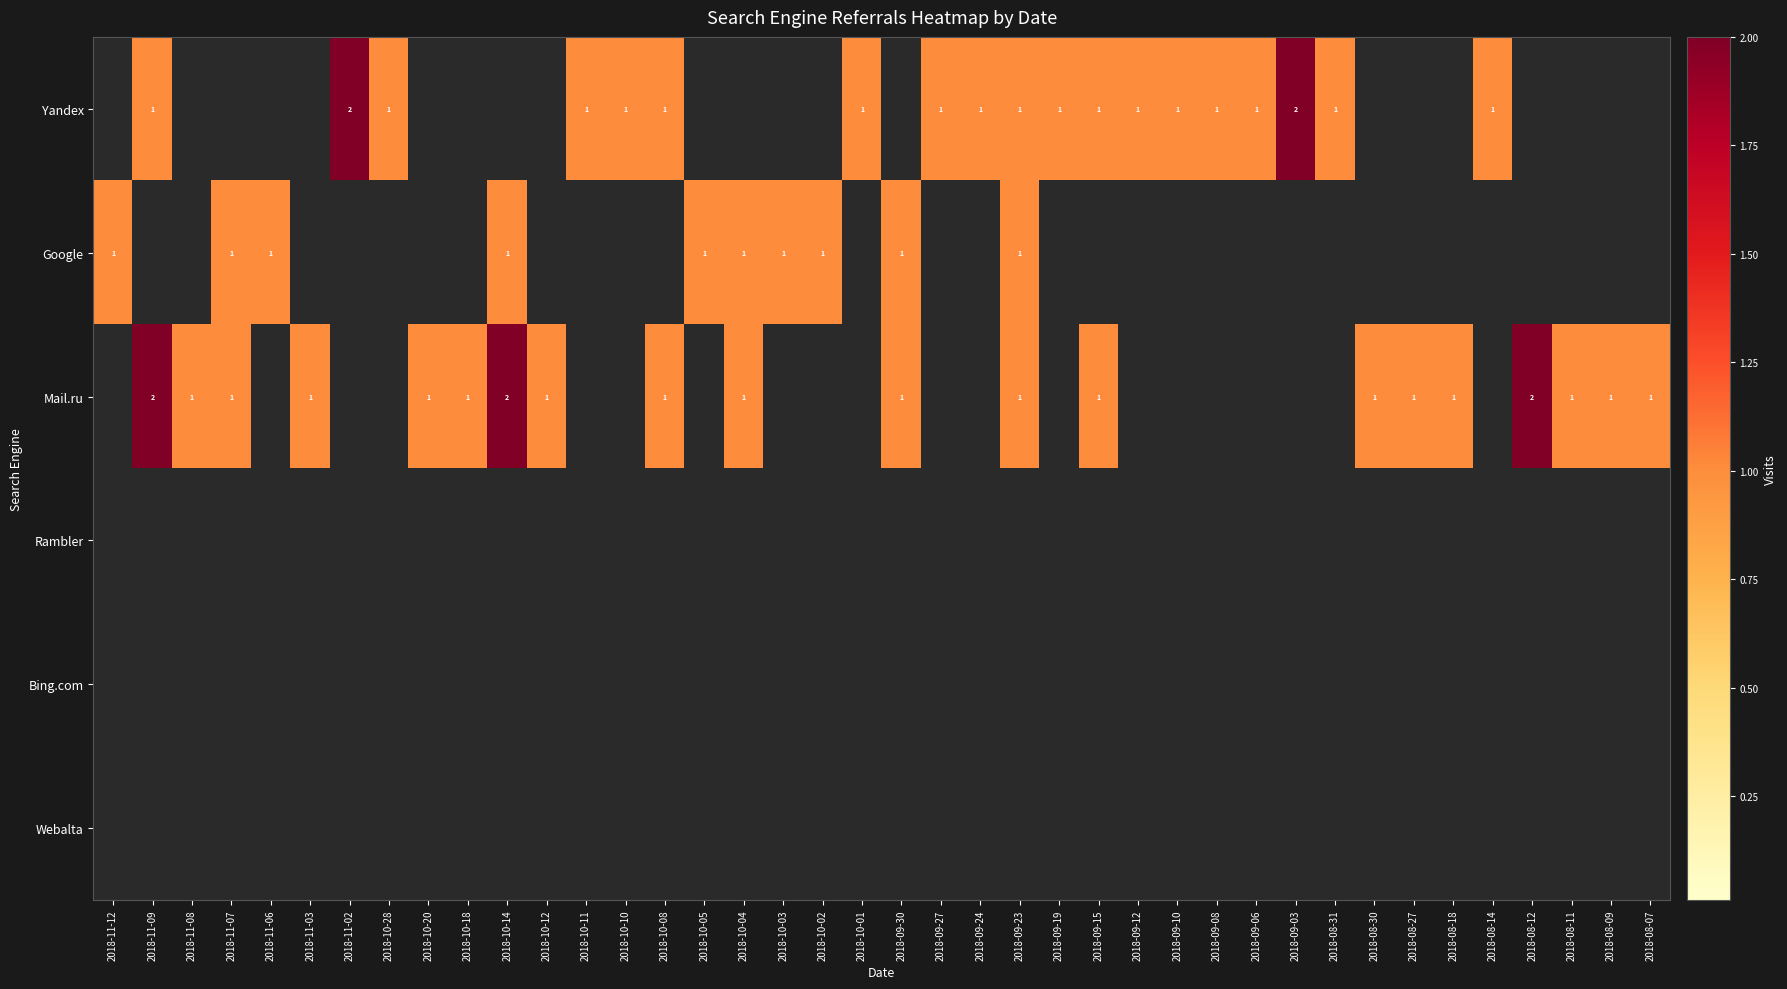

The Mail.ru series shows 1 at 2018-11-03. True or false?

True